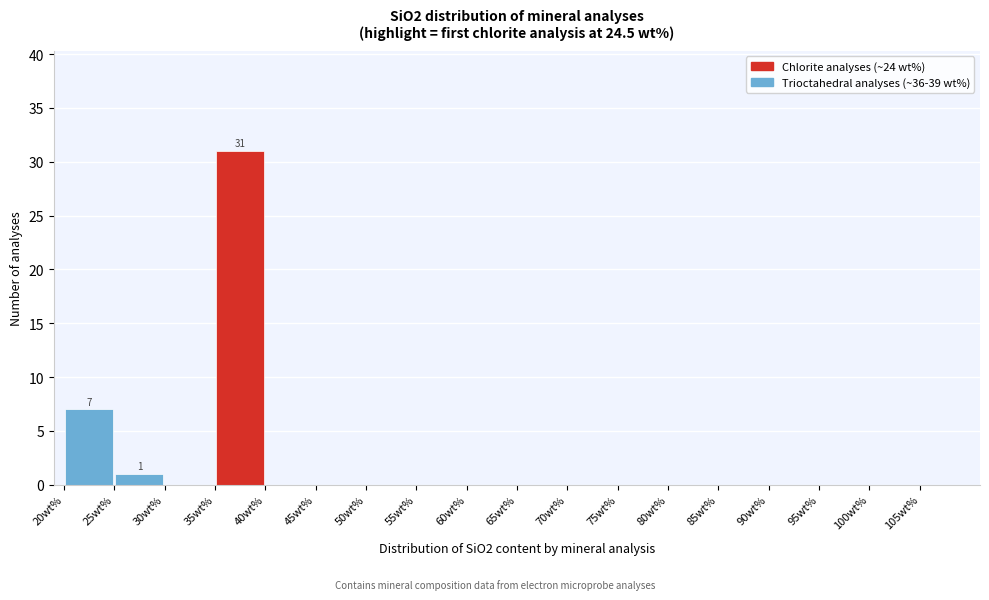

Which range on the x-axis has the tallest bar?

35 to 40